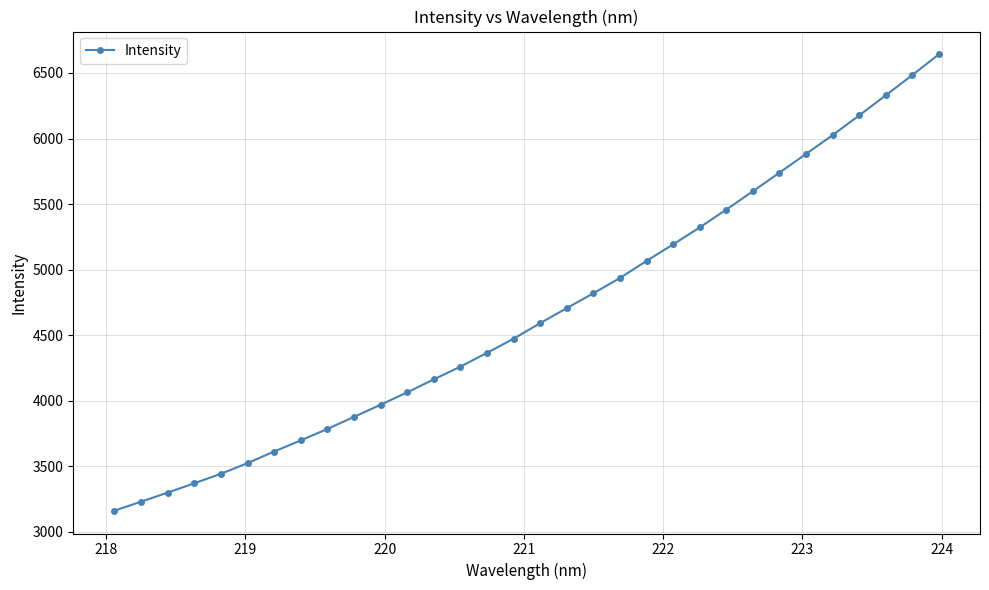

What is the maximum value shown in the chart?

6641.9